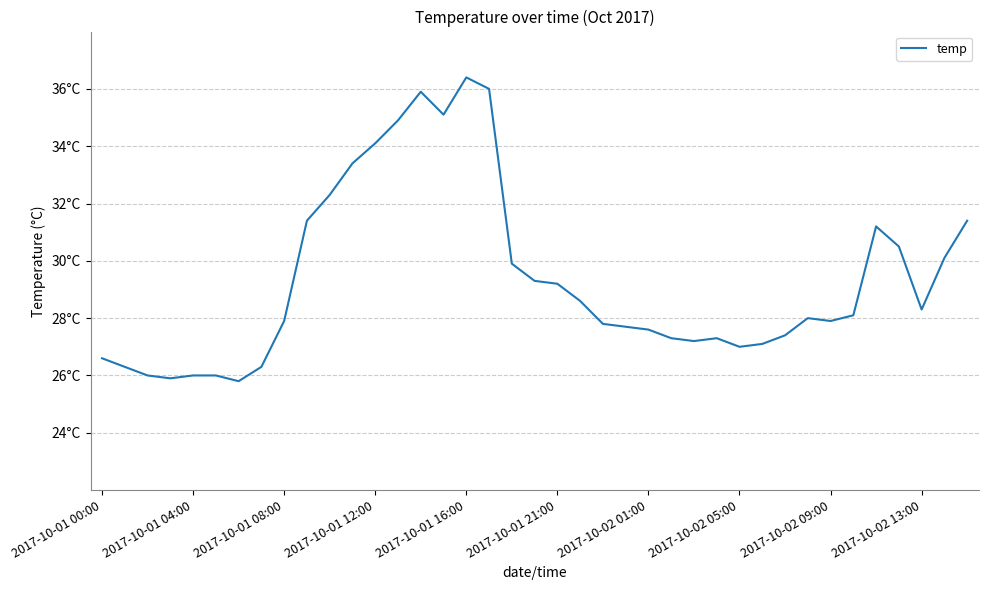

Does the chart have visible grid lines?

Yes